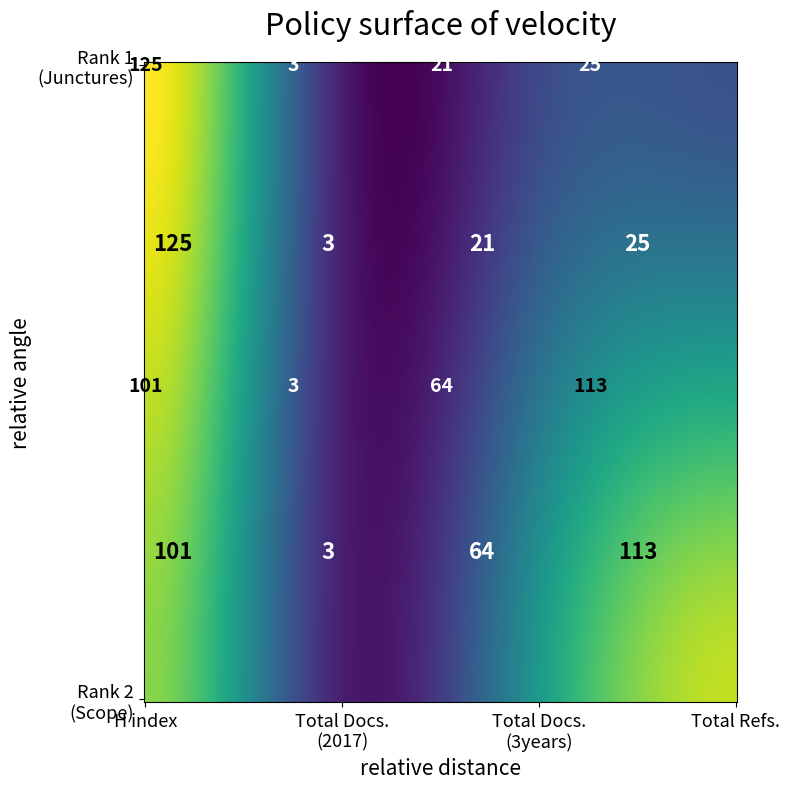

Rank the series by their maximum value, from lowest to highest.

Scope, Junctures